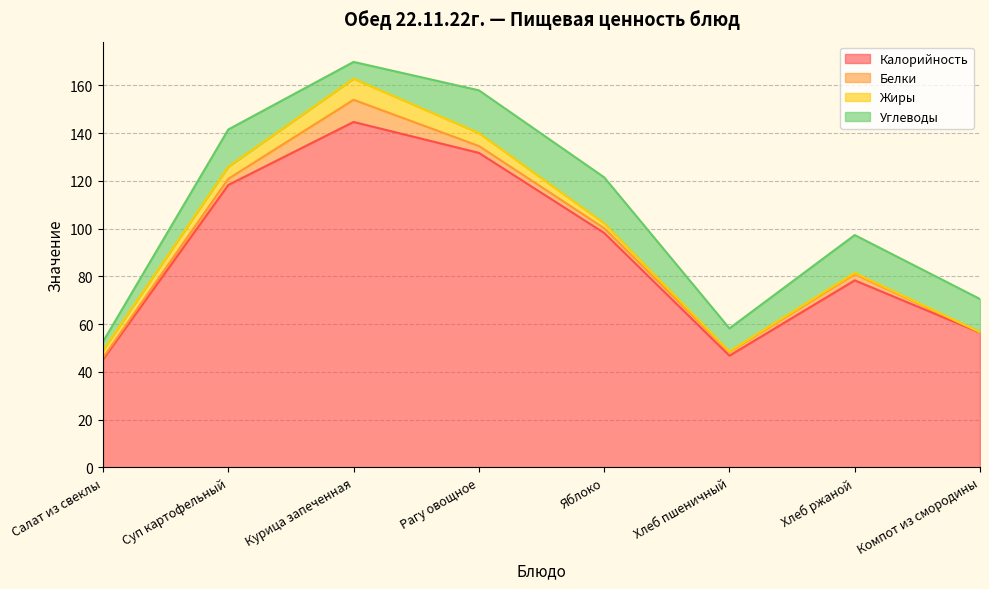

What is the difference between the highest and lowest values at Хлеб ржаной?

77.8